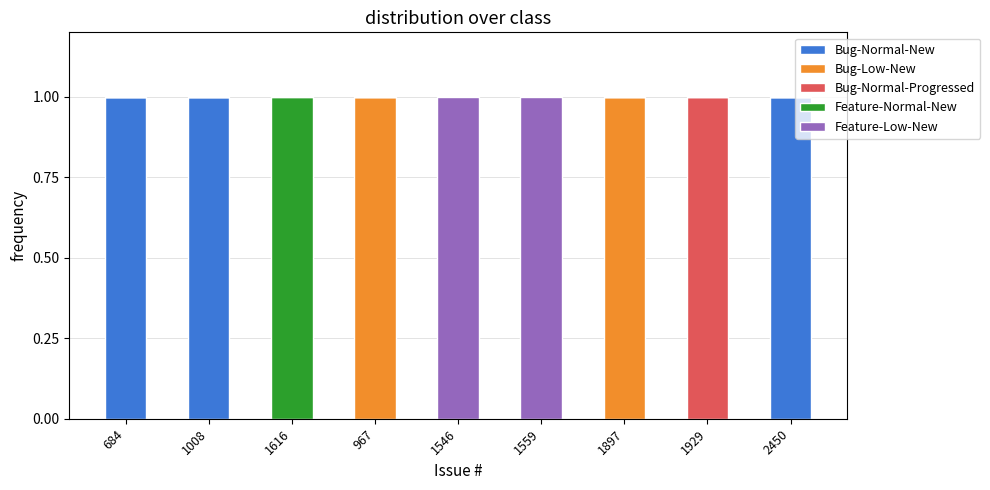

Count the number of categories in the chart.

9